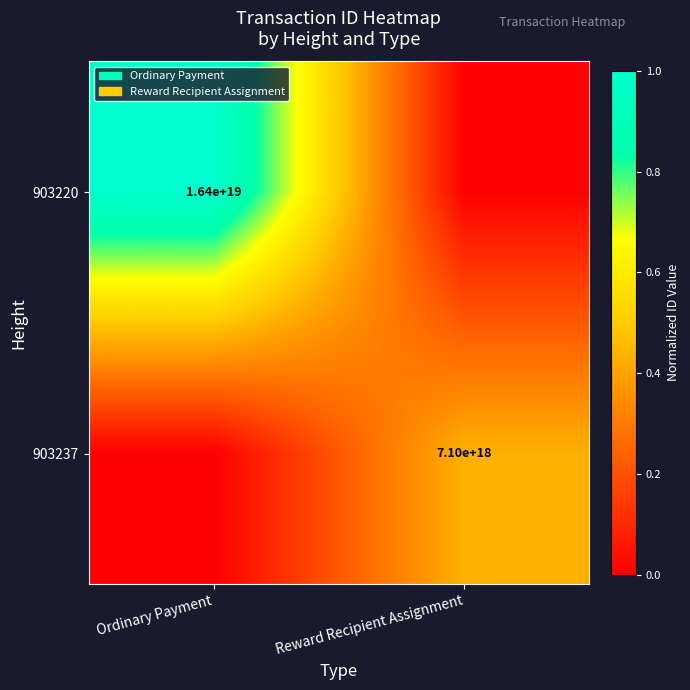

True or false: 903220 has a value of 11260053298694881280 at Ordinary Payment.

False